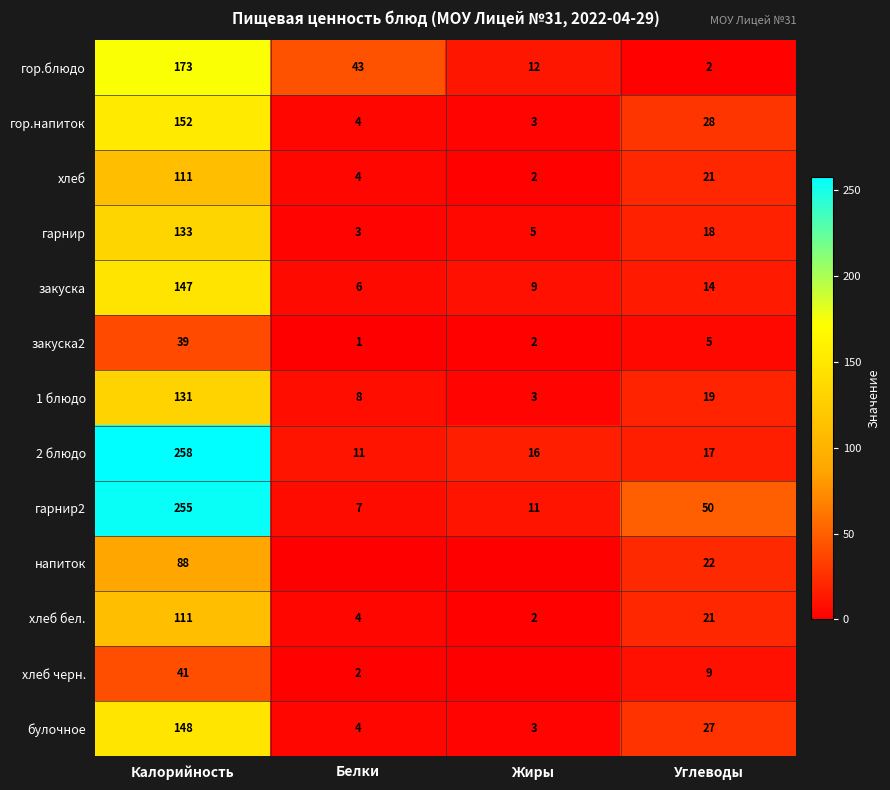

What is the spread (max minus min) of values at Жиры?

16